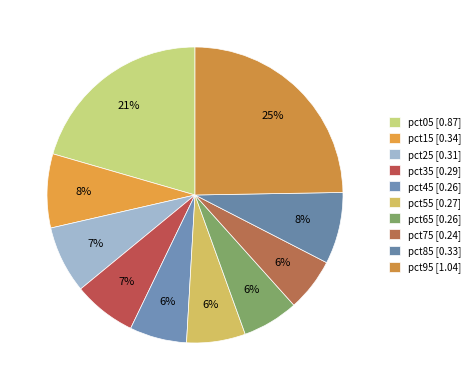

To the nearest percent, what is the combined percentage of pct95 and pct75?

31%